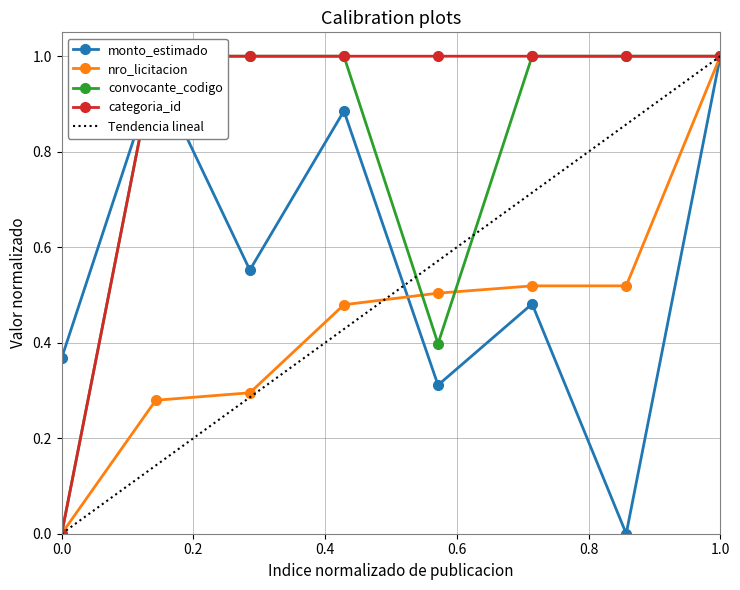

In monto_estimado, how many points are lower than both neighbors (excluding endpoints)?

3